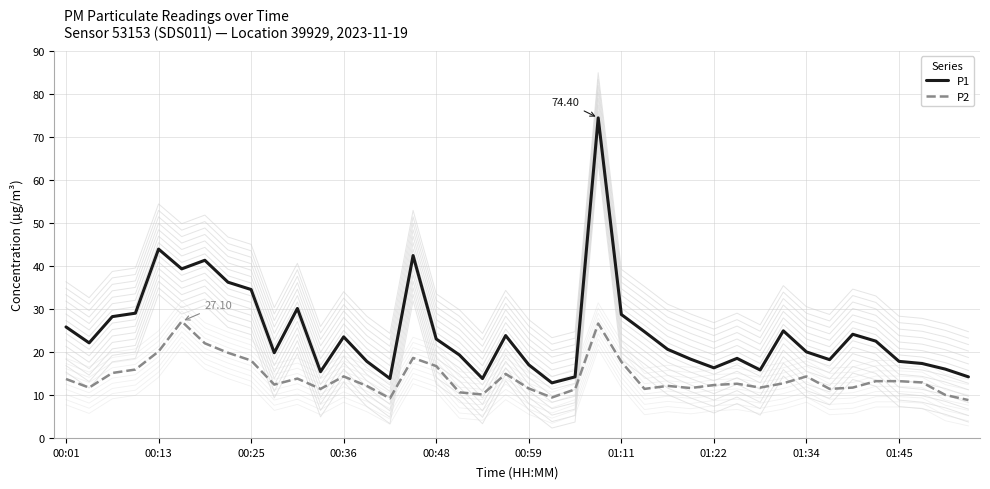

The P1 series shows 27.7 at 17. True or false?

False